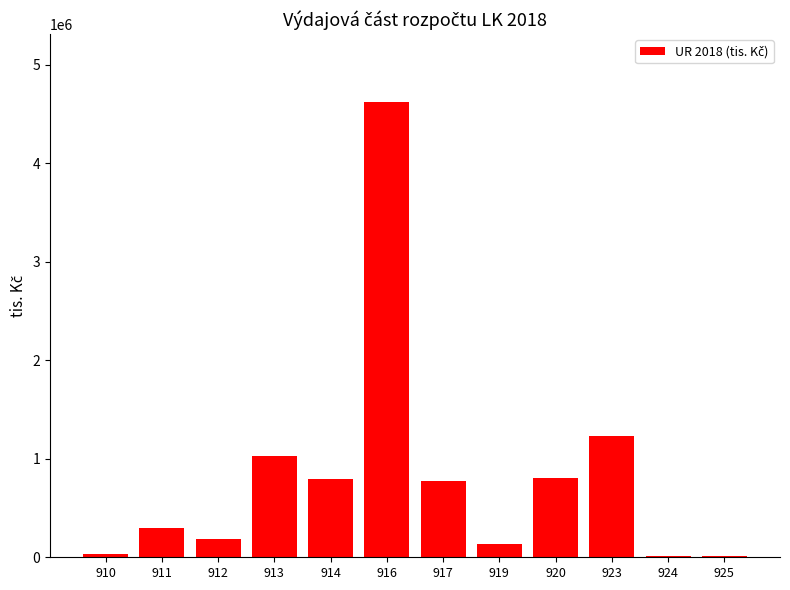

What is the sum of the values at 919 and 920?

939408.1